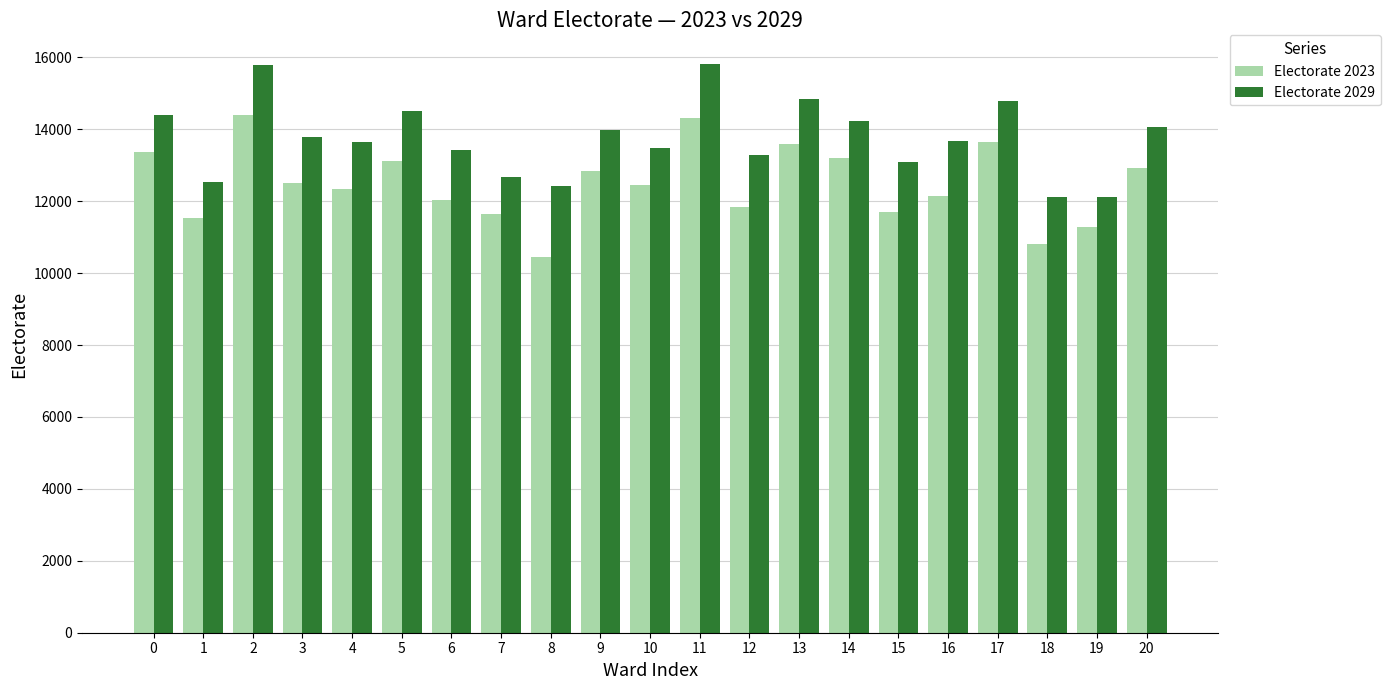

True or false: Electorate 2029 has a value of 12667.9 at 7.

True